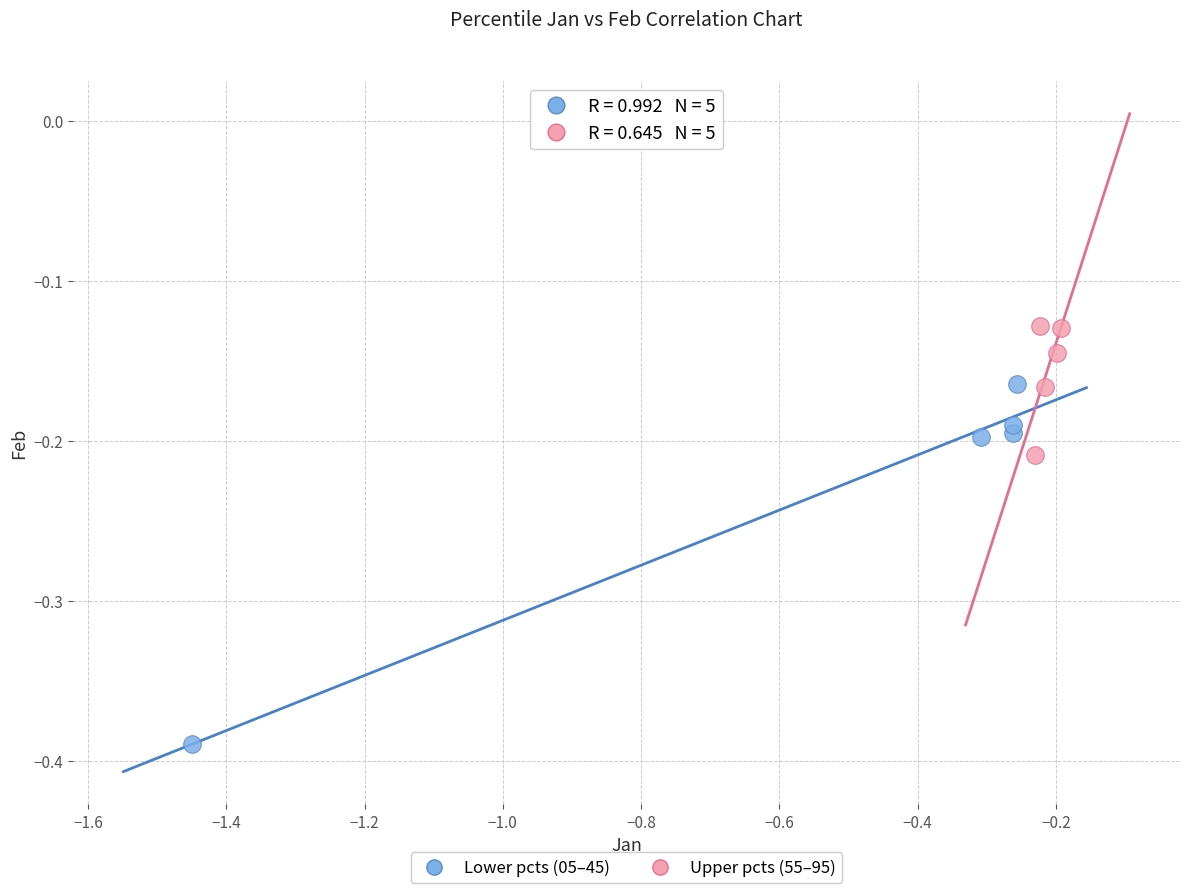

Which series contains the highest Y value?

Upper pcts (55–95)